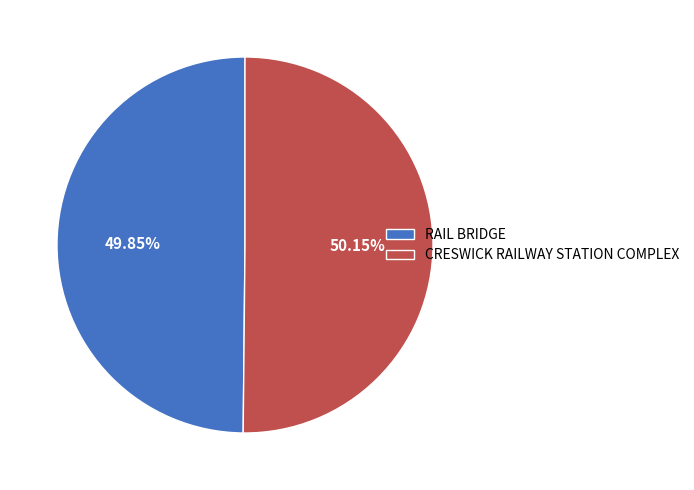

Count the number of slices in the pie.

2